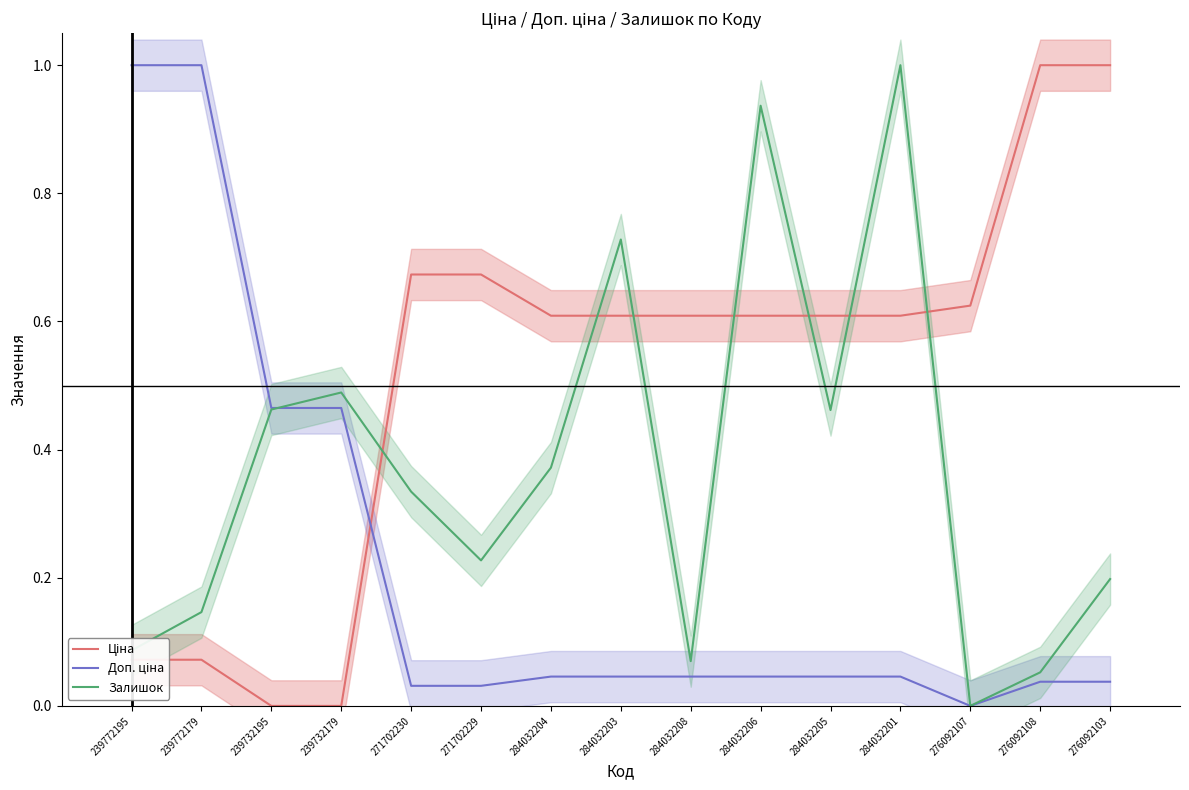

What is the value of the Доп. ціна point at the 3rd from the left?

0.5